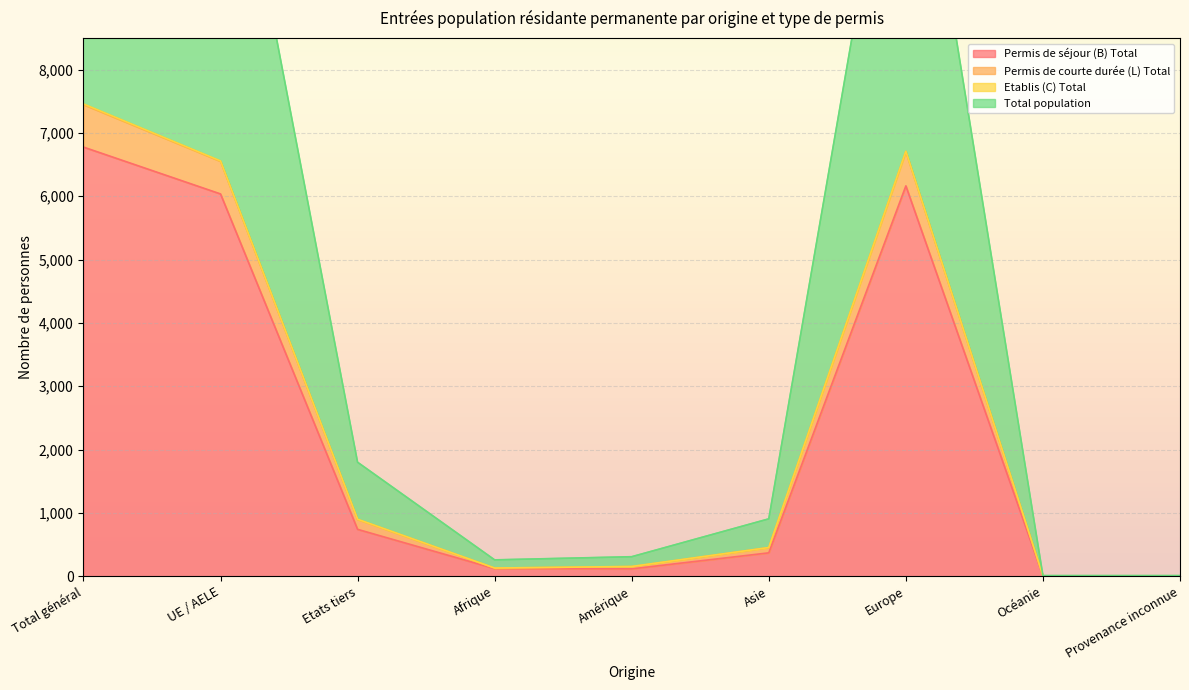

The Permis de séjour (B) Total series shows 740 at Etats tiers. True or false?

True